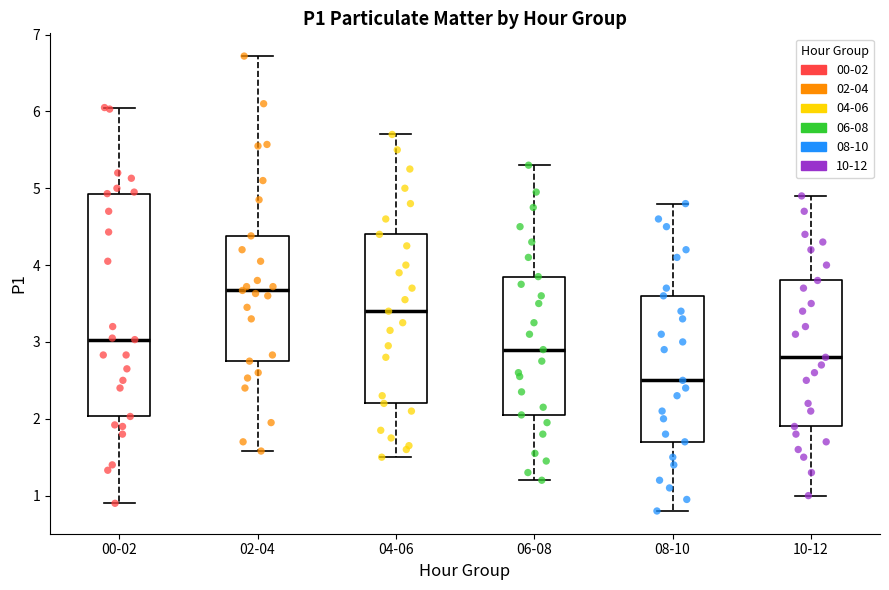

Reading left to right, read every box against the y-axis: the position of its median line, the range the box covers, and the ends of its whiskers. The values are not printed on the chart, so give them approximately, as read against the axis.

00-02: median 3.0, box 2.0 to 4.9, whiskers 0.9 to 6.1
02-04: median 3.7, box 2.8 to 4.4, whiskers 1.6 to 6.7
04-06: median 3.4, box 2.2 to 4.4, whiskers 1.5 to 5.7
06-08: median 2.9, box 2.1 to 3.9, whiskers 1.2 to 5.3
08-10: median 2.5, box 1.7 to 3.6, whiskers 0.8 to 4.8
10-12: median 2.8, box 1.9 to 3.8, whiskers 1.0 to 4.9